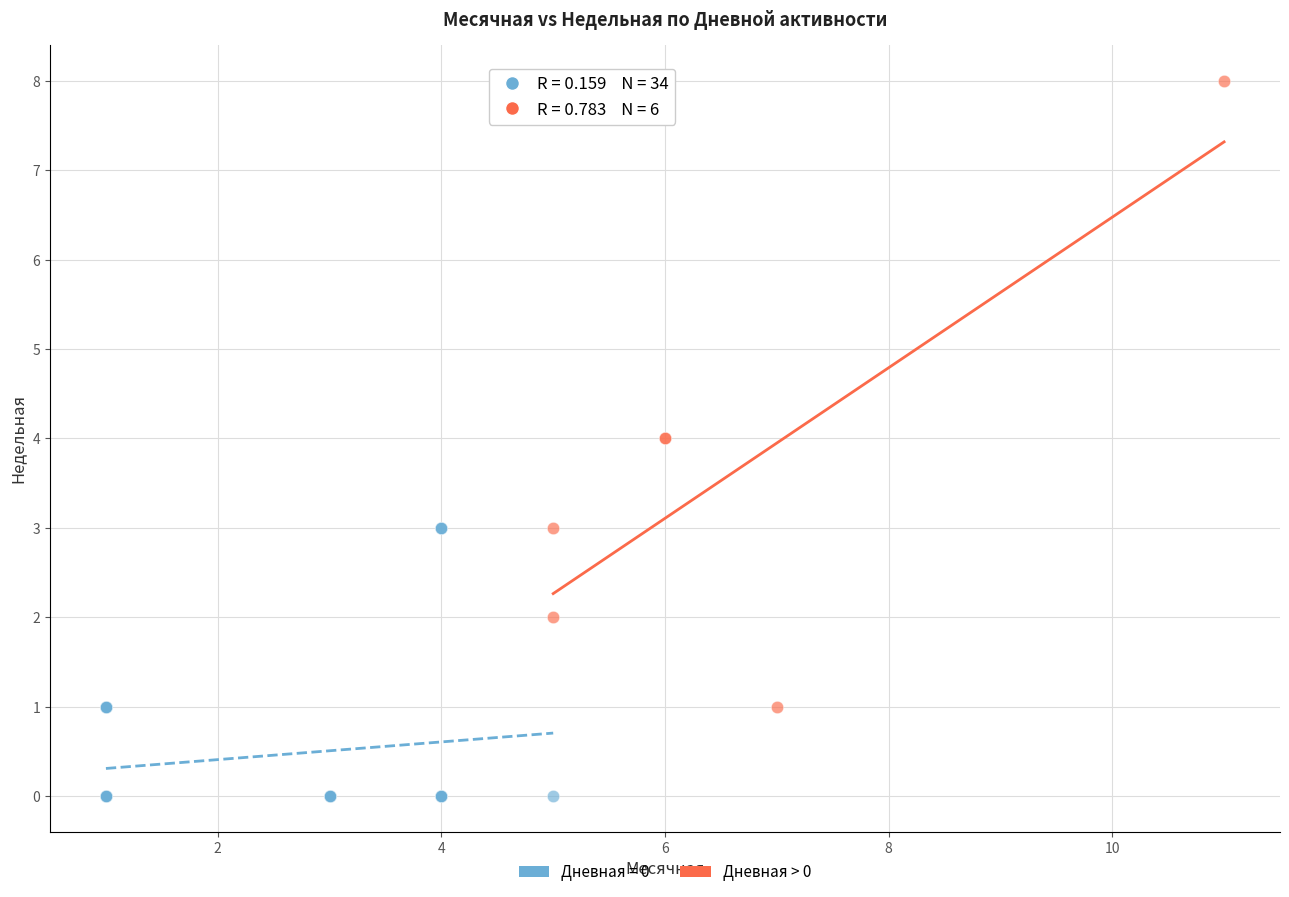

Which series has the widest spread of Y values?

Дневная > 0